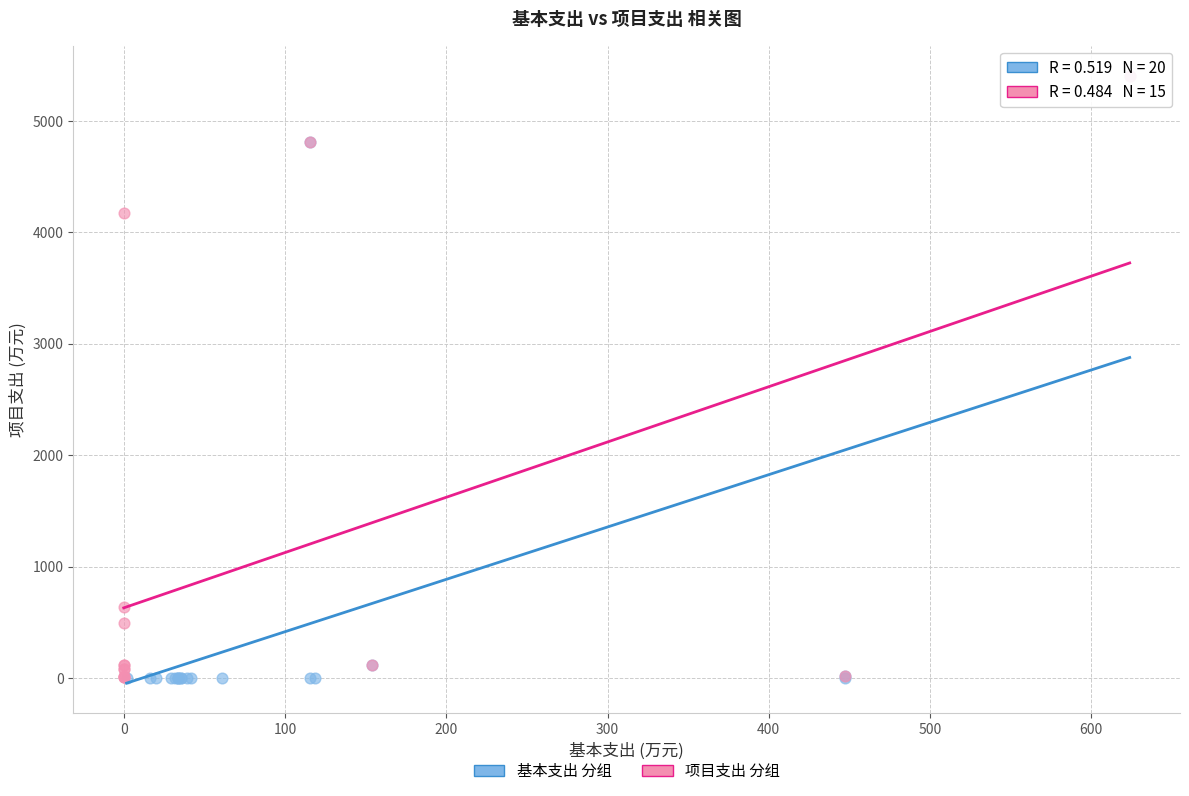

What are all the series names shown in the legend?

基本支出 分组, 项目支出 分组